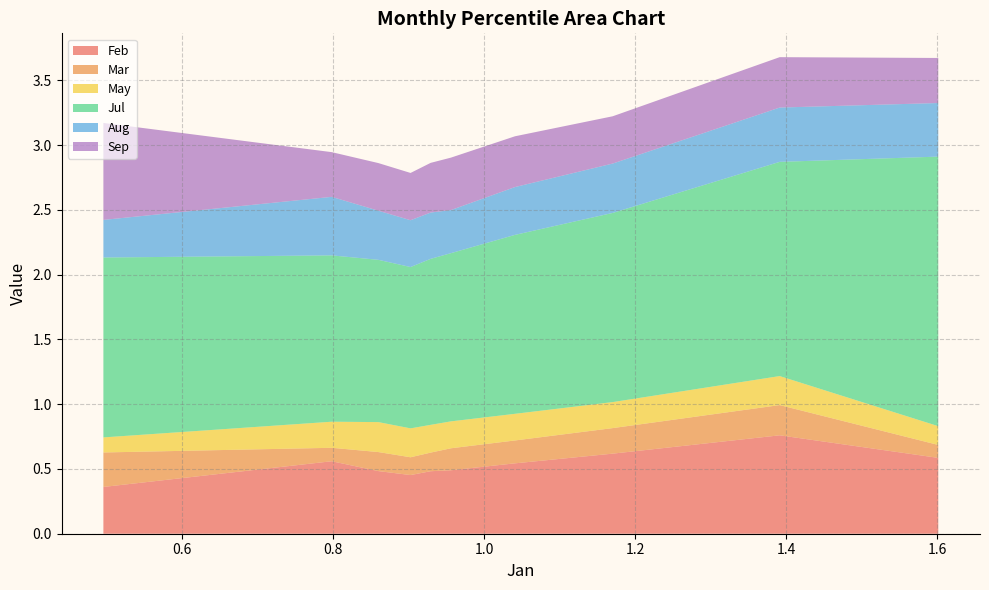

Reading right to left, extract all data points from this chart.

Feb: 0.6	0.8	0.6	0.5	0.5	0.5	0.5	0.5	0.6	0.4
Mar: 0.1	0.2	0.2	0.2	0.2	0.1	0.1	0.1	0.1	0.3
May: 0.1	0.2	0.2	0.2	0.2	0.2	0.2	0.2	0.2	0.1
Jul: 2.1	1.7	1.5	1.4	1.3	1.3	1.2	1.3	1.3	1.4
Aug: 0.4	0.4	0.4	0.4	0.3	0.4	0.4	0.4	0.5	0.3
Sep: 0.3	0.4	0.4	0.4	0.4	0.4	0.4	0.4	0.3	0.7